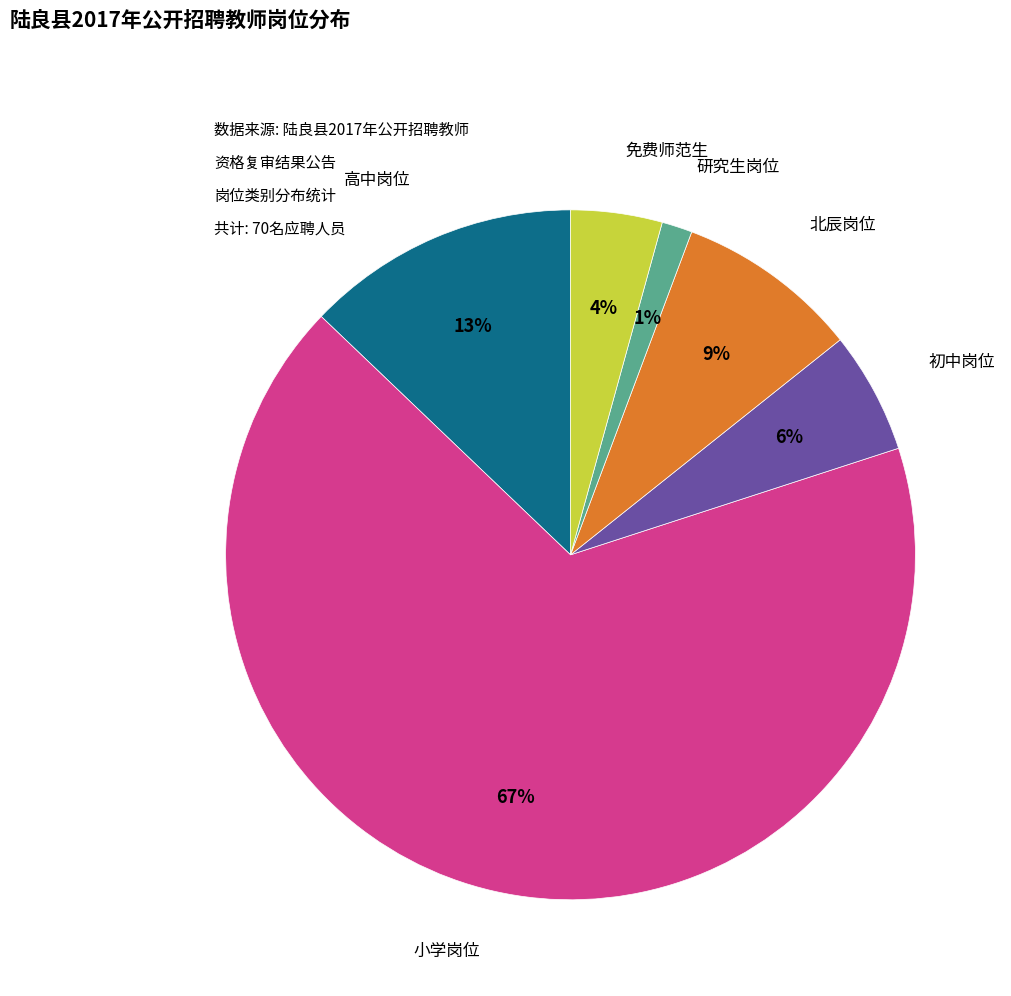

To the nearest percent, what percentage of the pie is 免费师范生?

4%